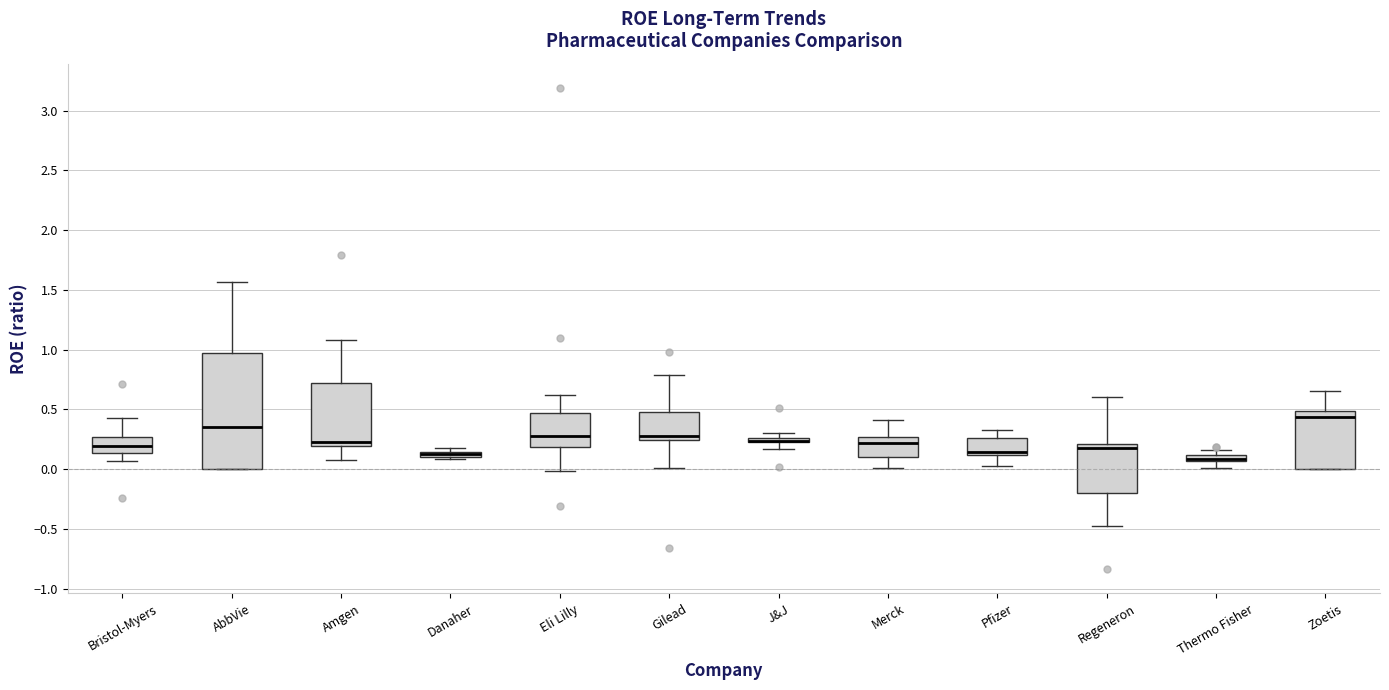

Comparing the boxes themselves (not the whiskers), which one is the tallest?

AbbVie